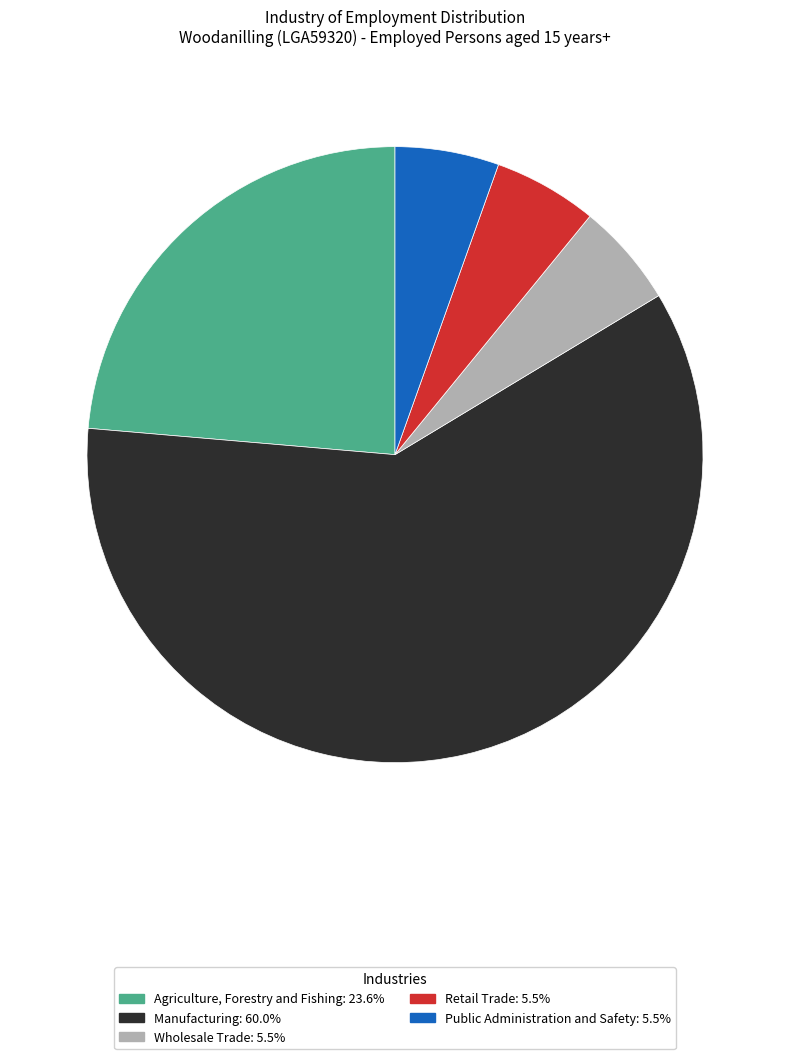

Does any single category account for the majority?

Yes